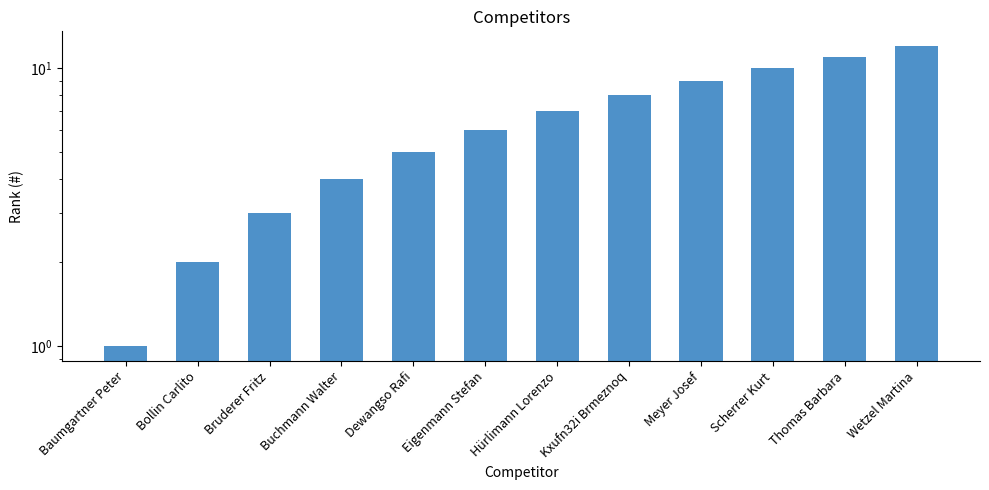

What is the label of the 5th bar from the right?

Kxufn32i Brmeznoq